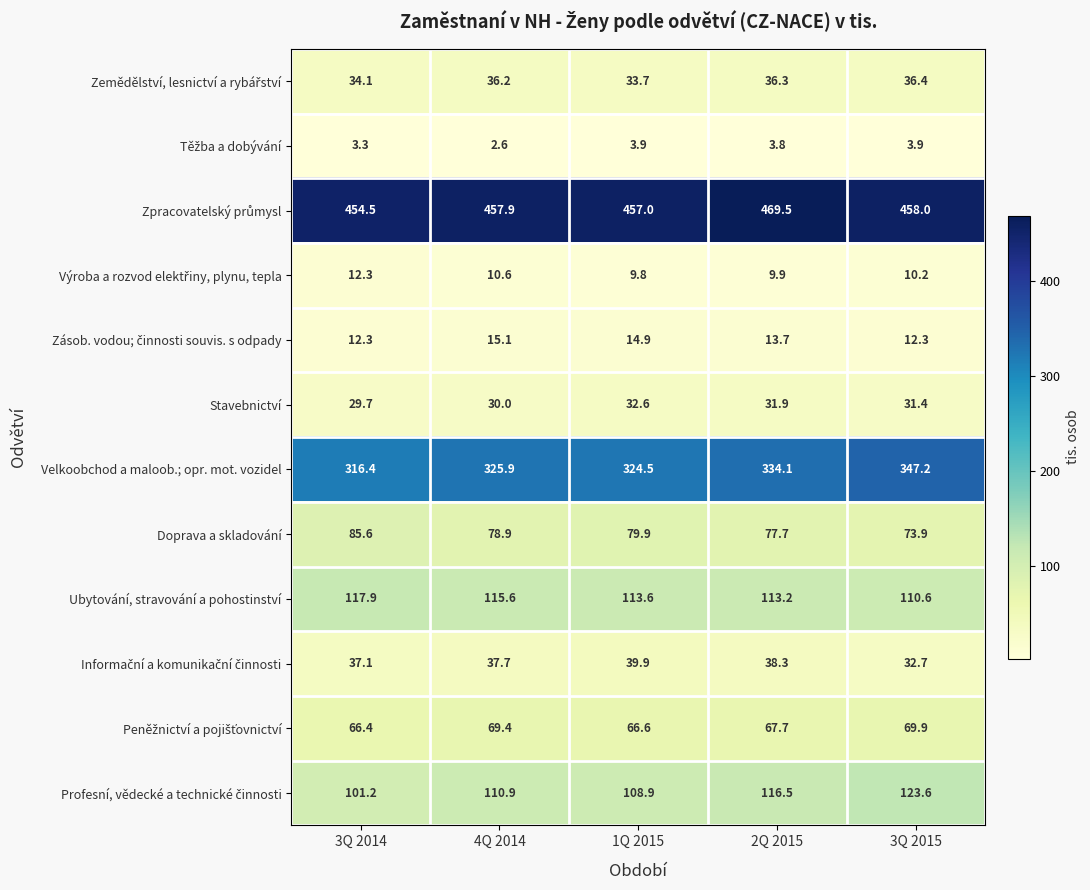

What is the difference between the highest and lowest values at 2Q 2015?

465.7